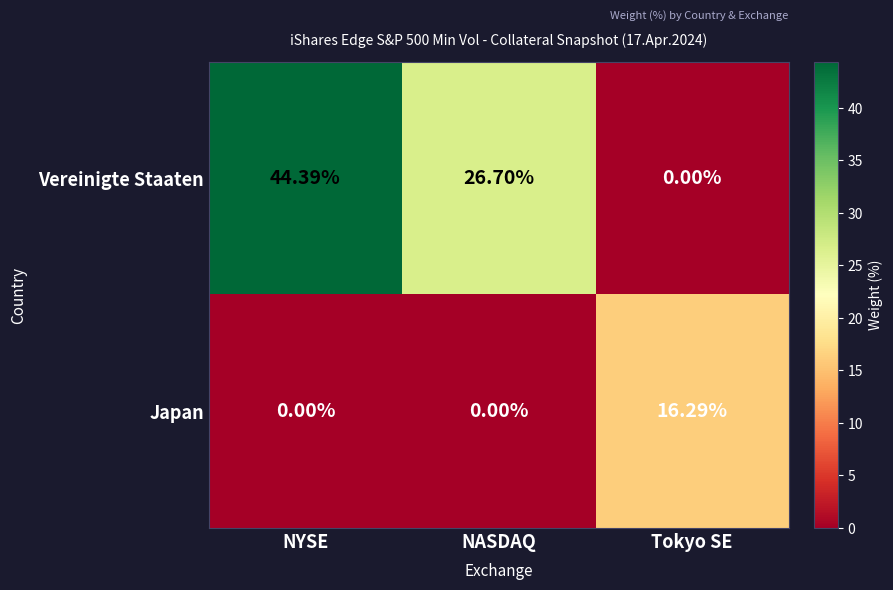

List the series in order of their peak value, highest first.

Vereinigte Staaten, Japan